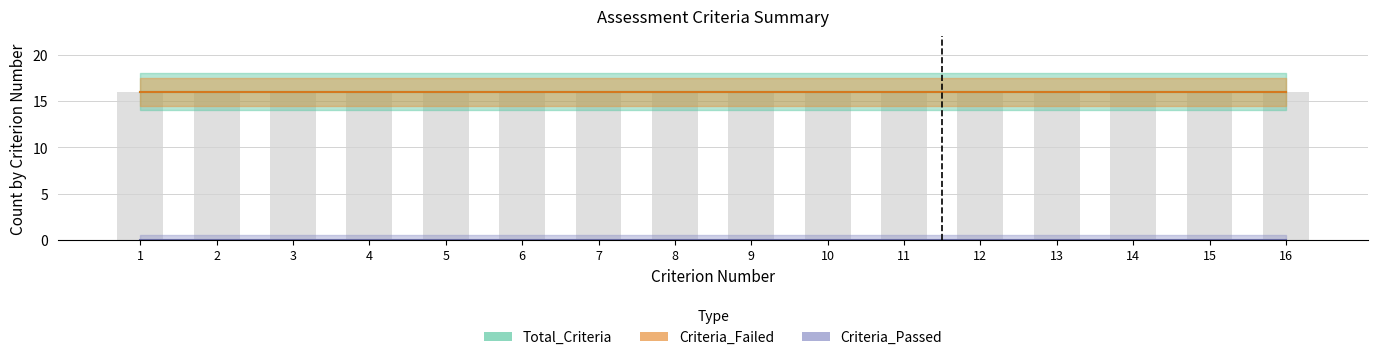

Which category has the highest value in the Total_Criteria series?

1